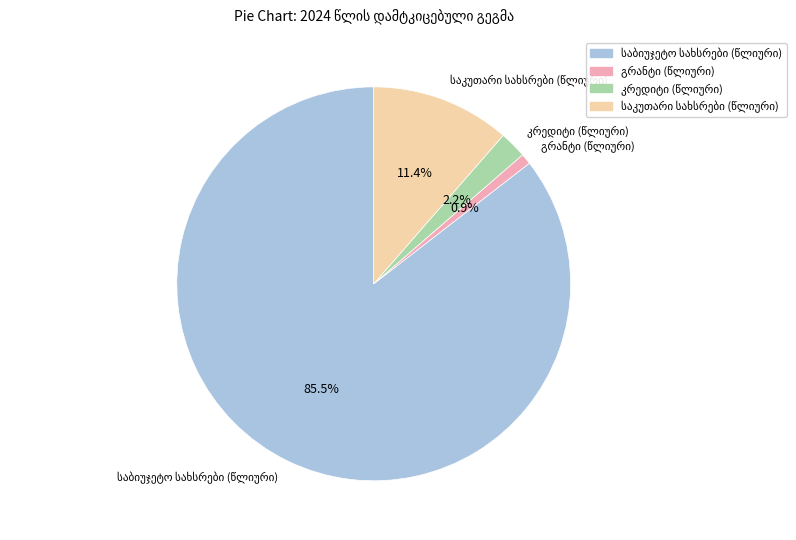

Does any single category account for the majority?

Yes